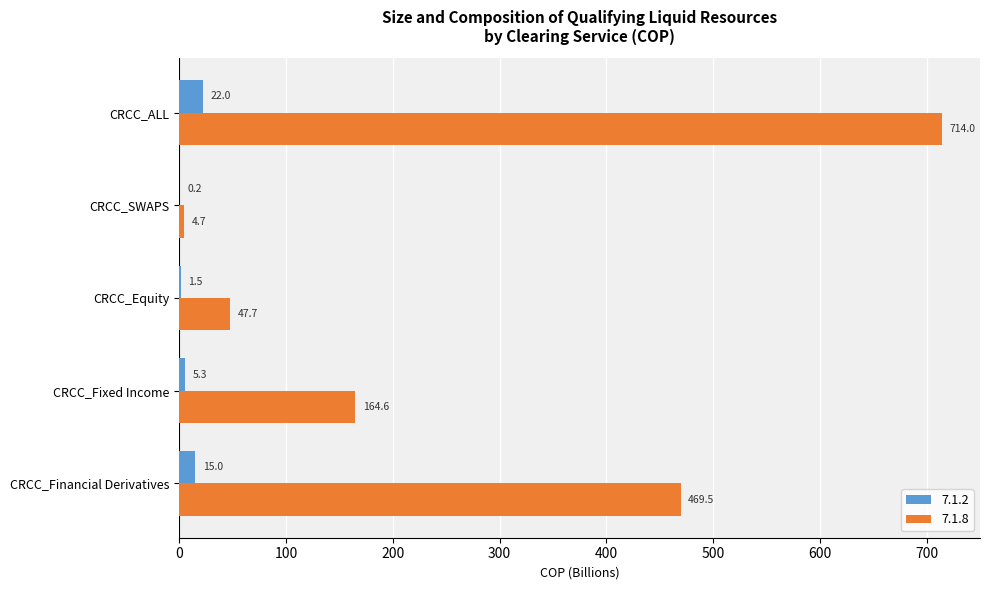

Is it true that 7.1.2 equals 15.0 at CRCC_Financial Derivatives?

True